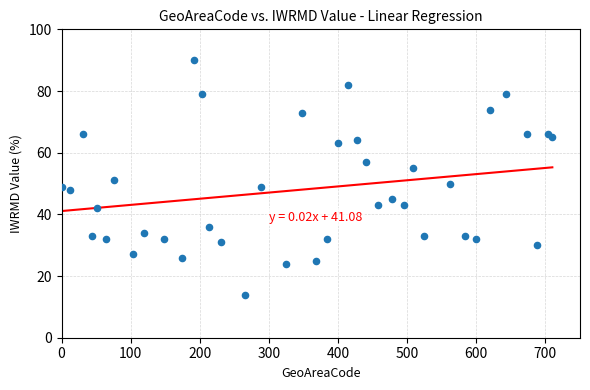

What Y value in the scatter plot is closest to 52?

51